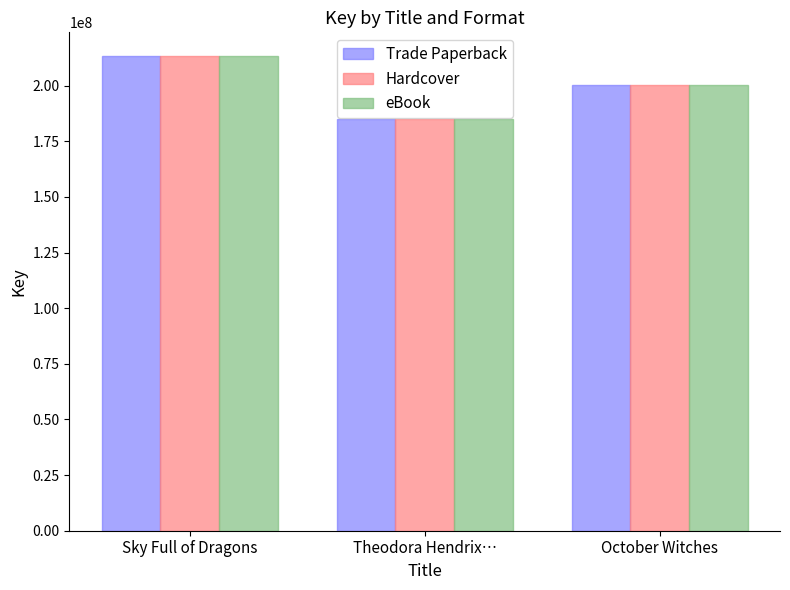

Rank the categories by Hardcover value from lowest to highest.

Theodora Hendrix…, October Witches, Sky Full of Dragons